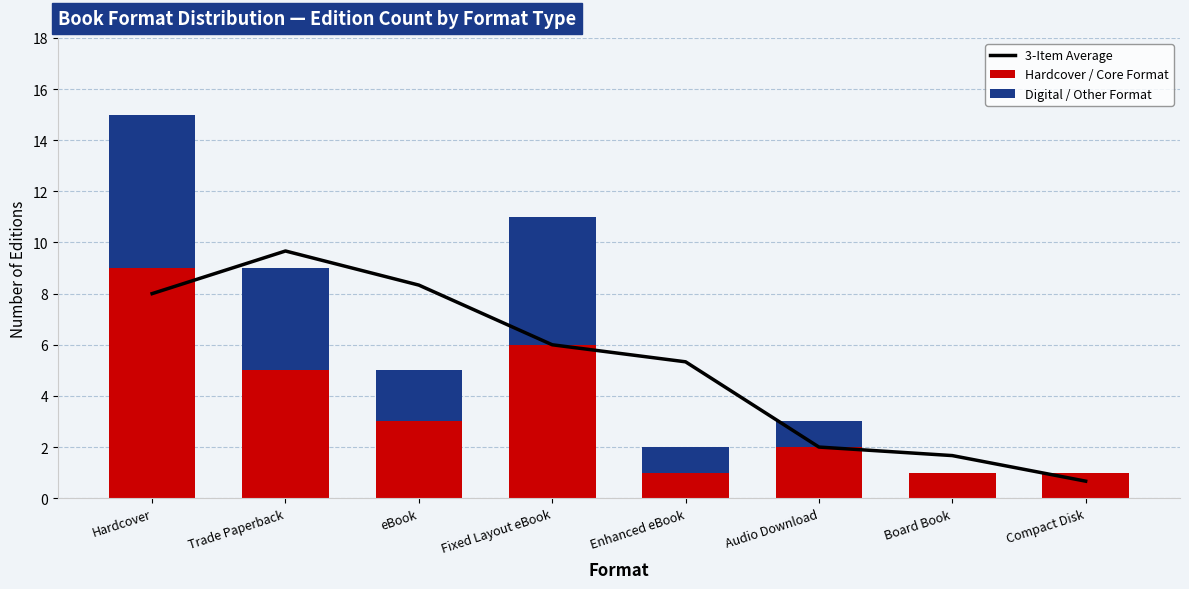

Which has a higher value, Fixed Layout eBook or Trade Paperback?

Trade Paperback